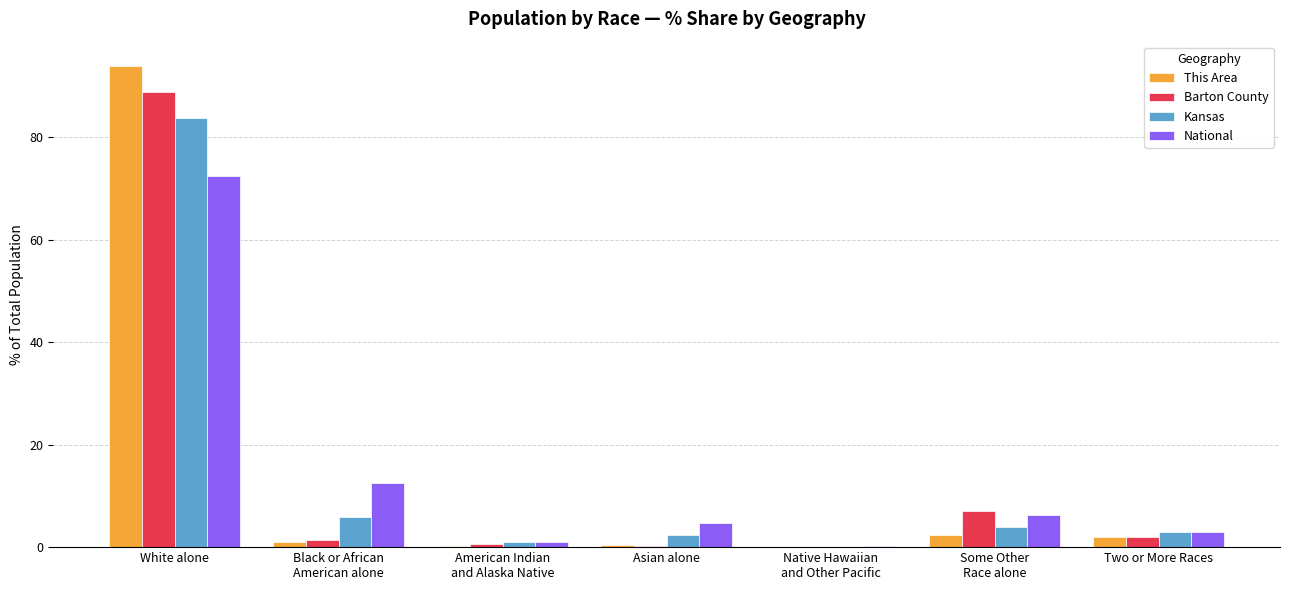

The value of Kansas at American Indian
and Alaska Native is 1.0. True or false?

True